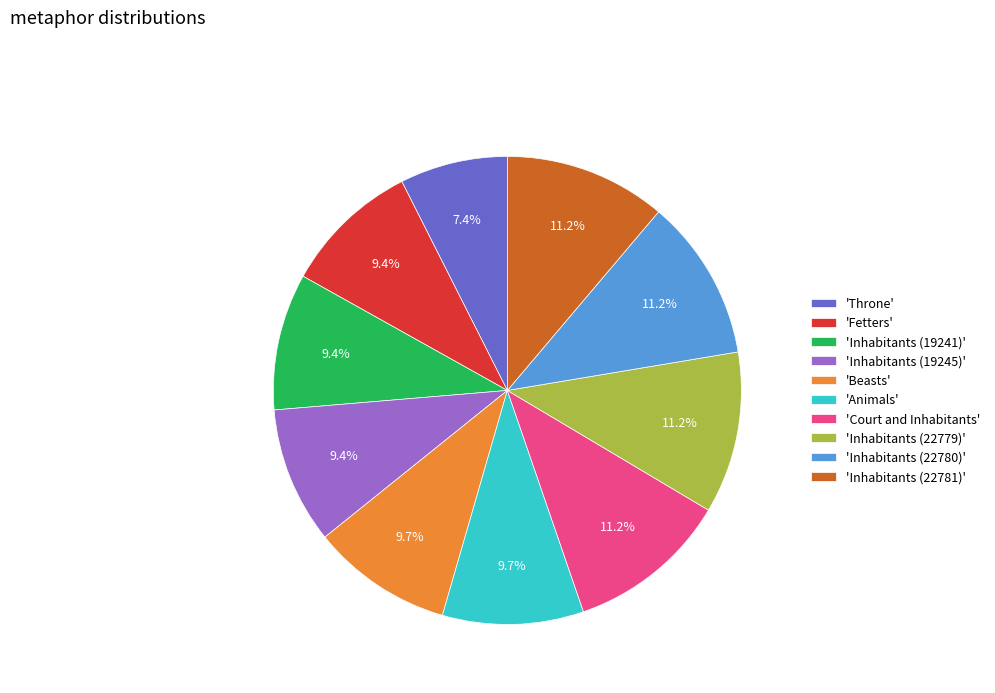

Which slice is the smallest?

'Throne'